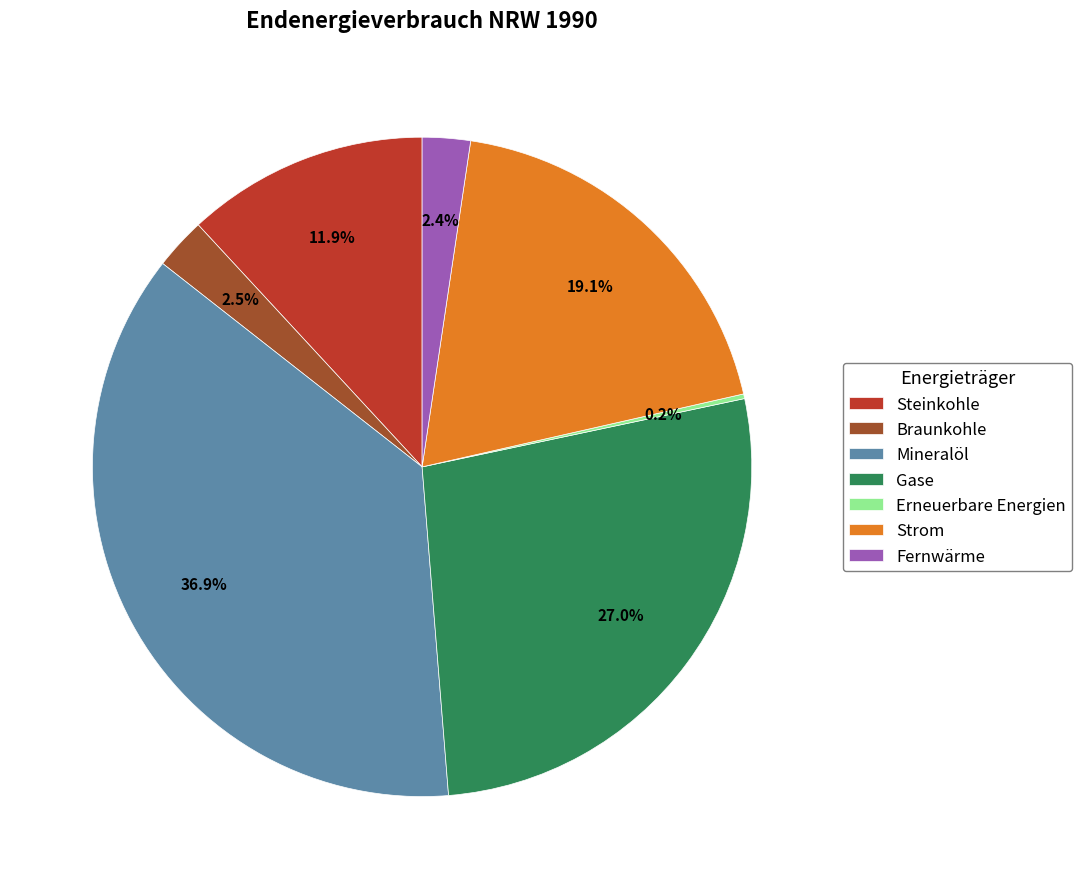

Which has a higher value, Steinkohle or Mineralöl?

Mineralöl